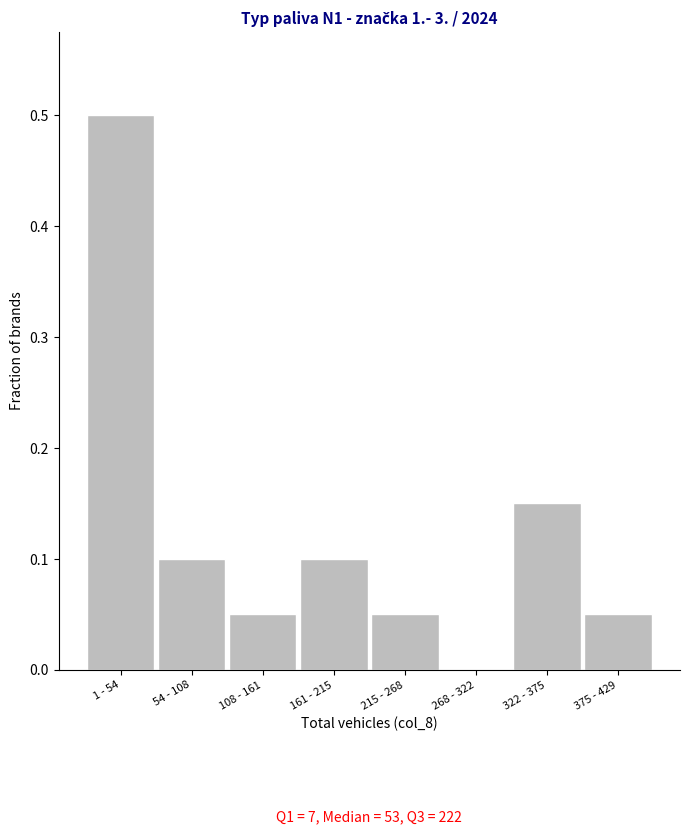

Which label corresponds to the largest value in the chart?

1 - 54